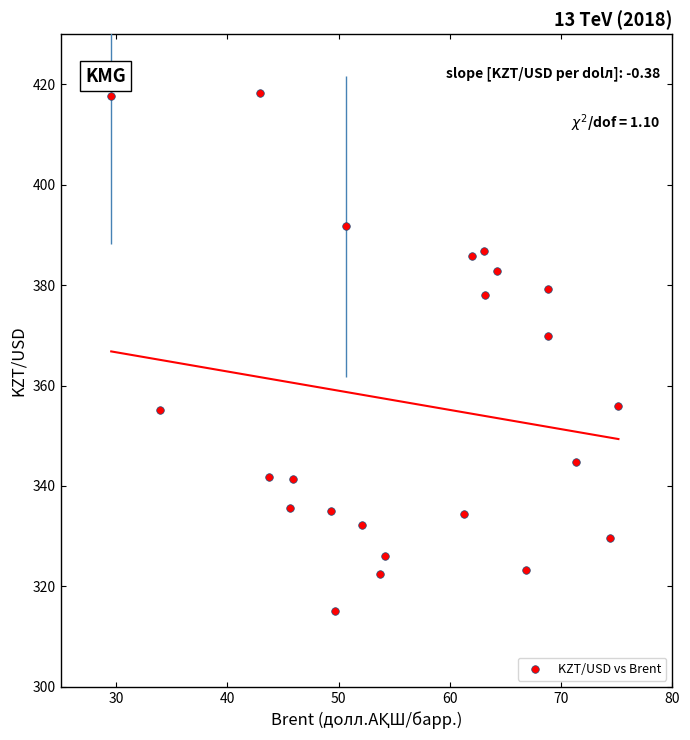

What is the range of X values (max minus min)?

45.6